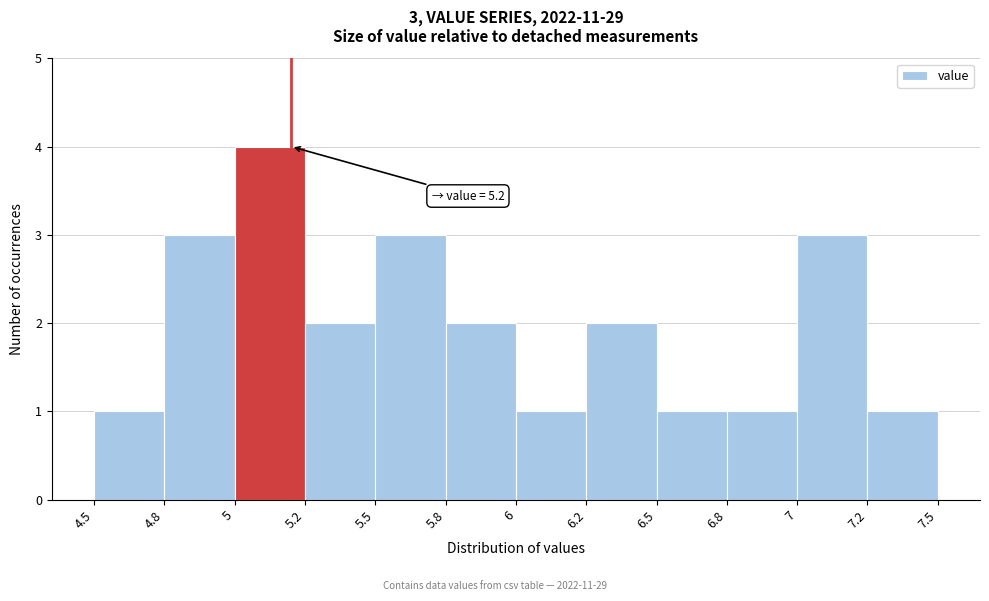

Reading right to left, what are all the values shown in this chart?

7.2=1	7=3	6.8=1	6.5=1	6.2=2	6=1	5.8=2	5.5=3	5.2=2	5=4	4.8=3	4.5=1